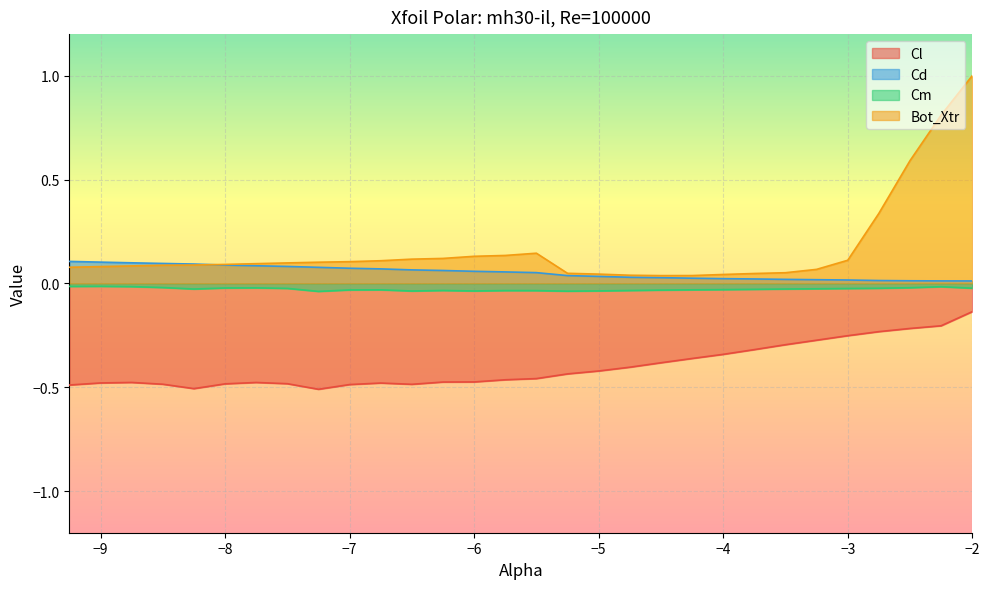

Count the number of data series in this chart.

4